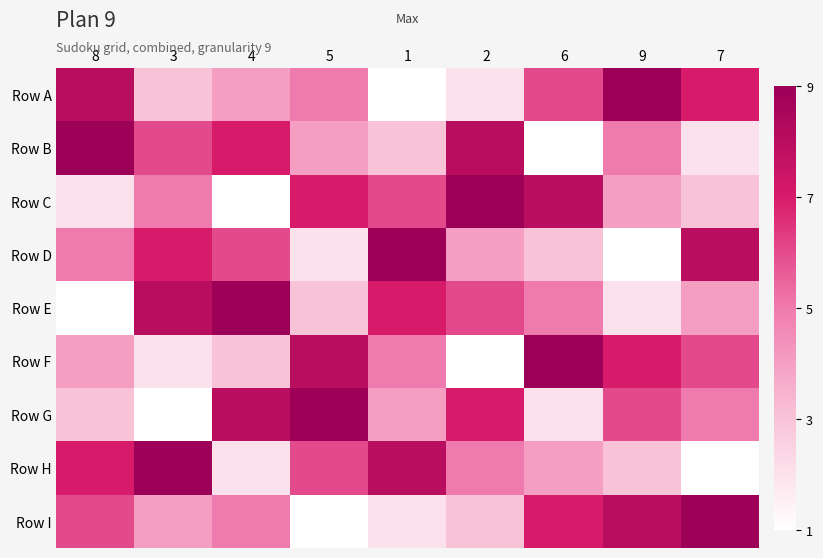

Which label corresponds to the largest value in the chart?

9